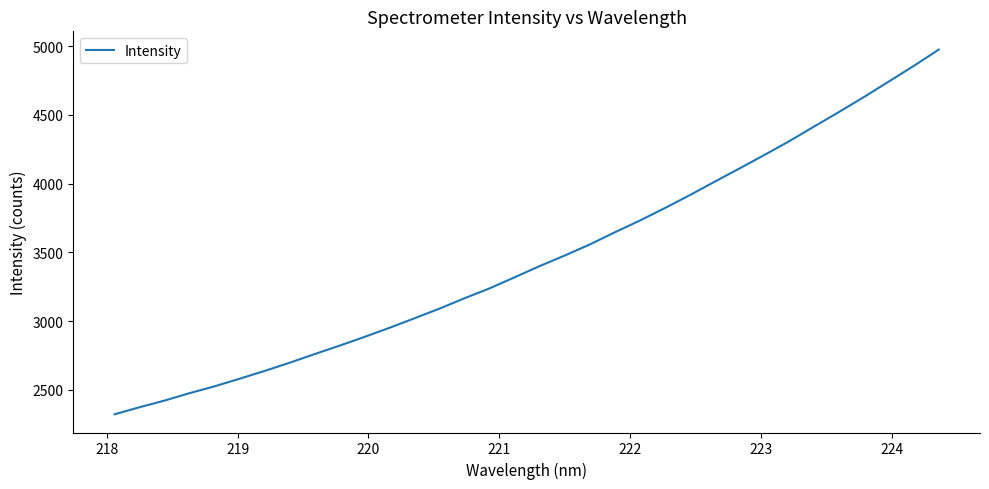

What is the maximum value shown in the chart?

4975.0